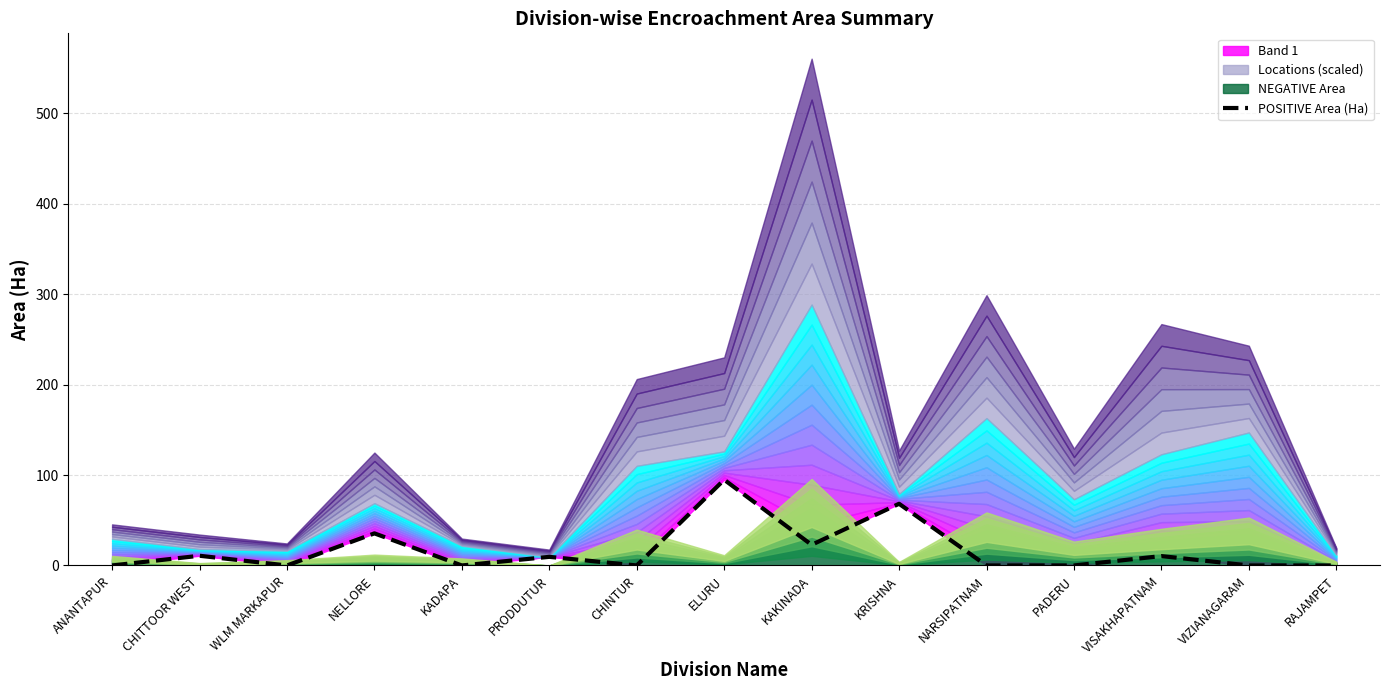

True or false: the data has more than 0 interior local peaks.

True